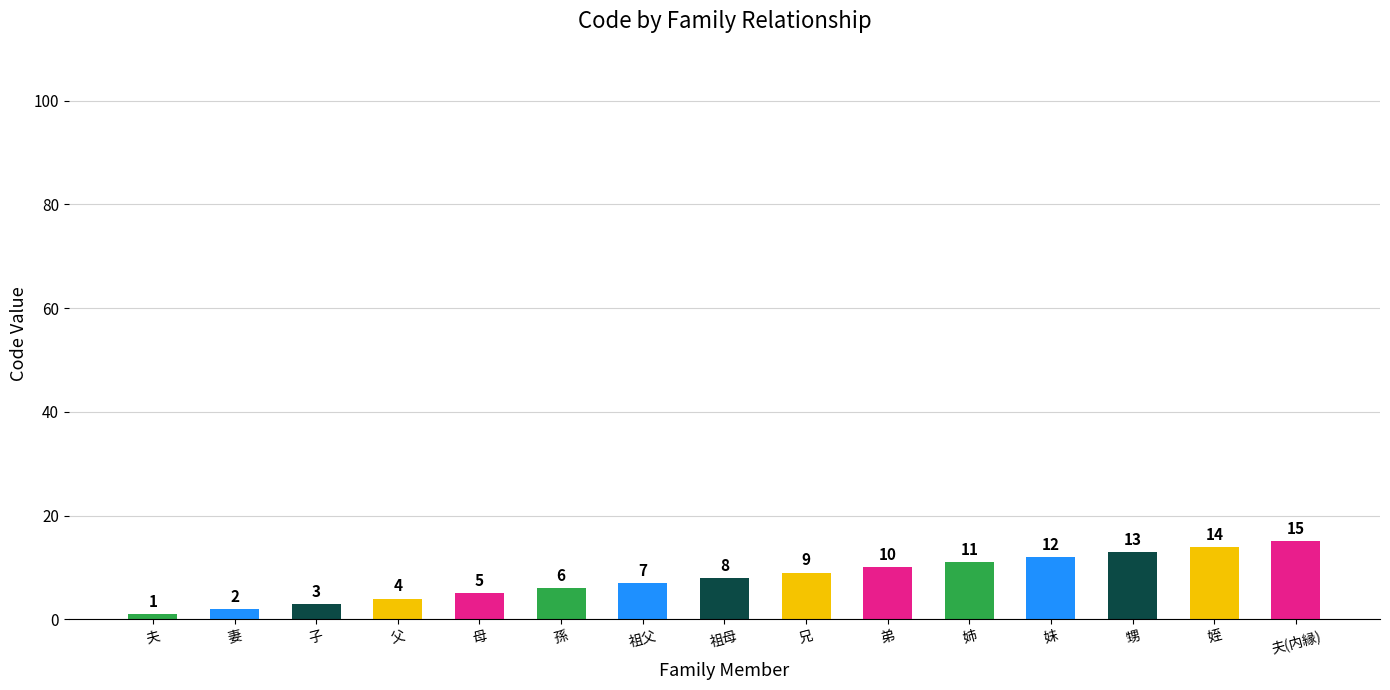

Count the number of categories in the chart.

15